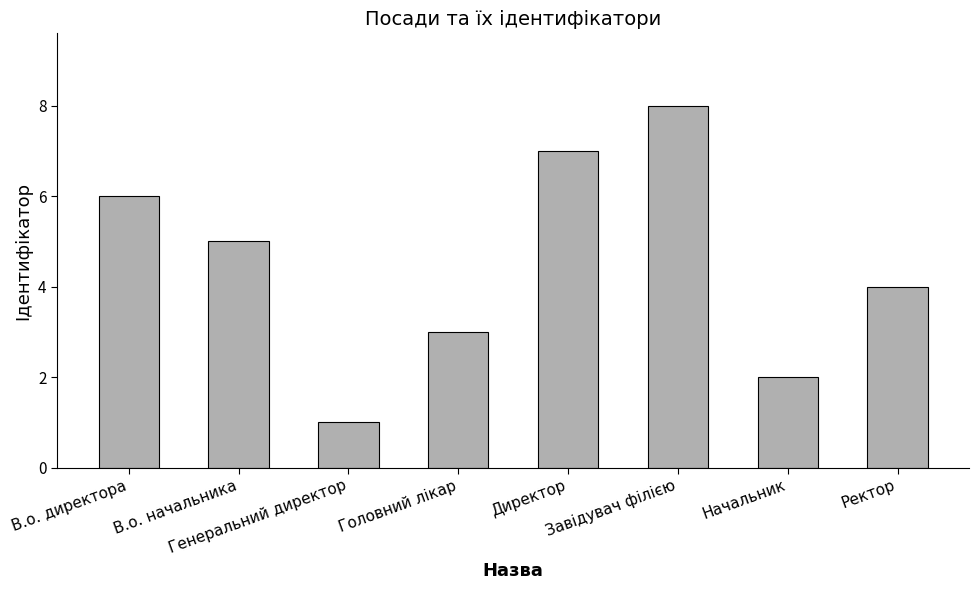

Reading right to left, what are all the values shown in this chart?

4	2	8	7	3	1	5	6